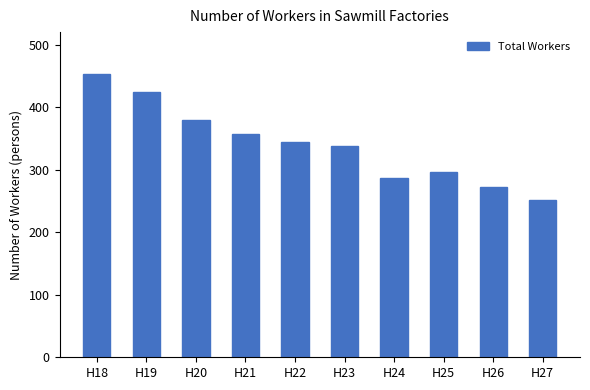

The chart shows a value of 380 at H20. True or false?

True